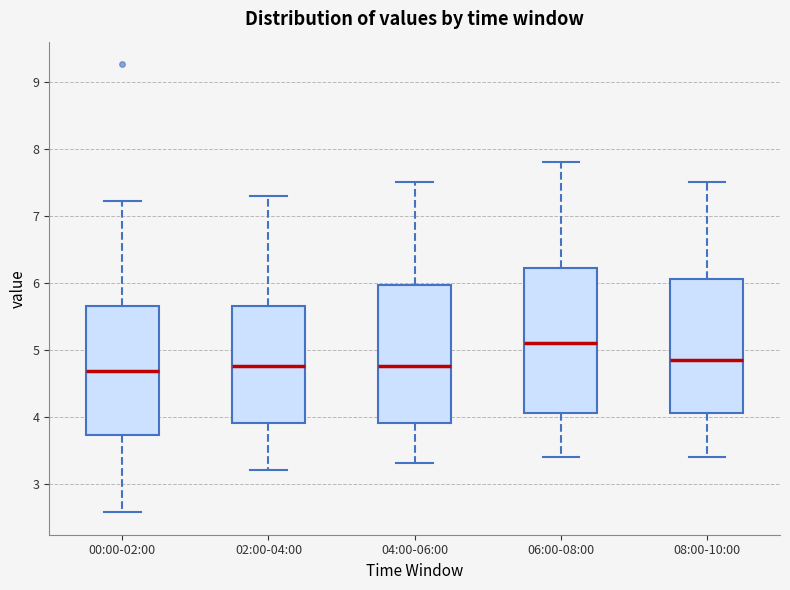

Where does the upper whisker of the box for 00:00-02:00 end on the y-axis? The values are not printed on the chart, so give them approximately, as read against the axis.

7.2